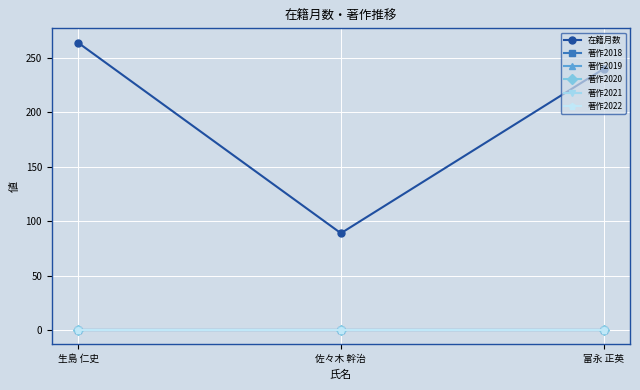

Rank the series by their maximum value, from lowest to highest.

著作2018, 著作2019, 著作2020, 著作2021, 著作2022, 在籍月数